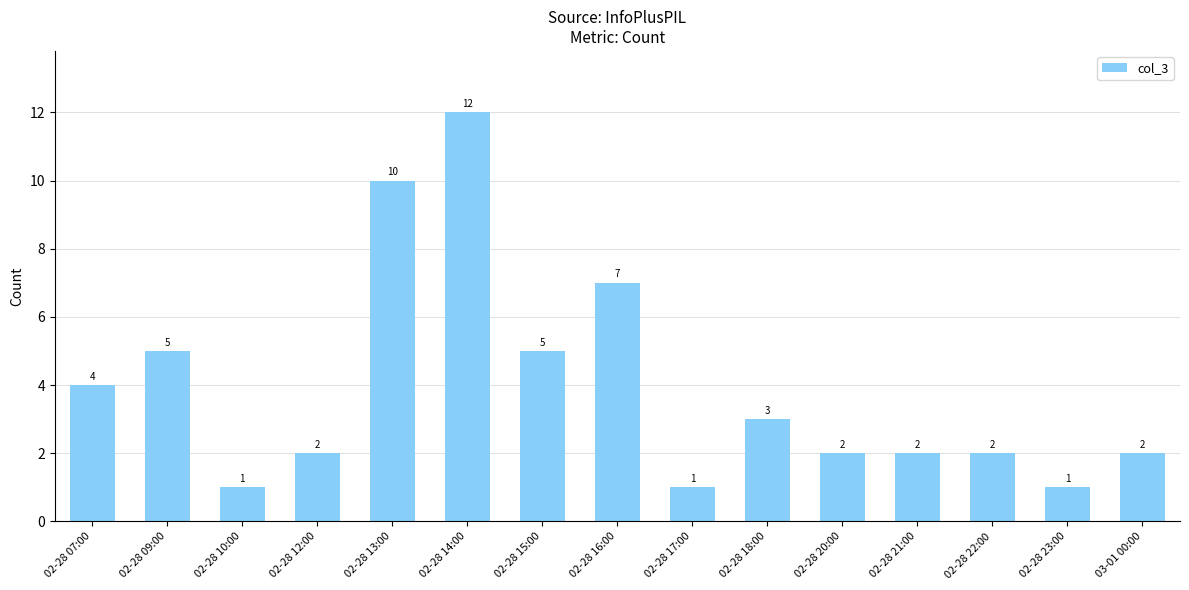

True or false: the data shows 7 at 02-28 09:00.

False